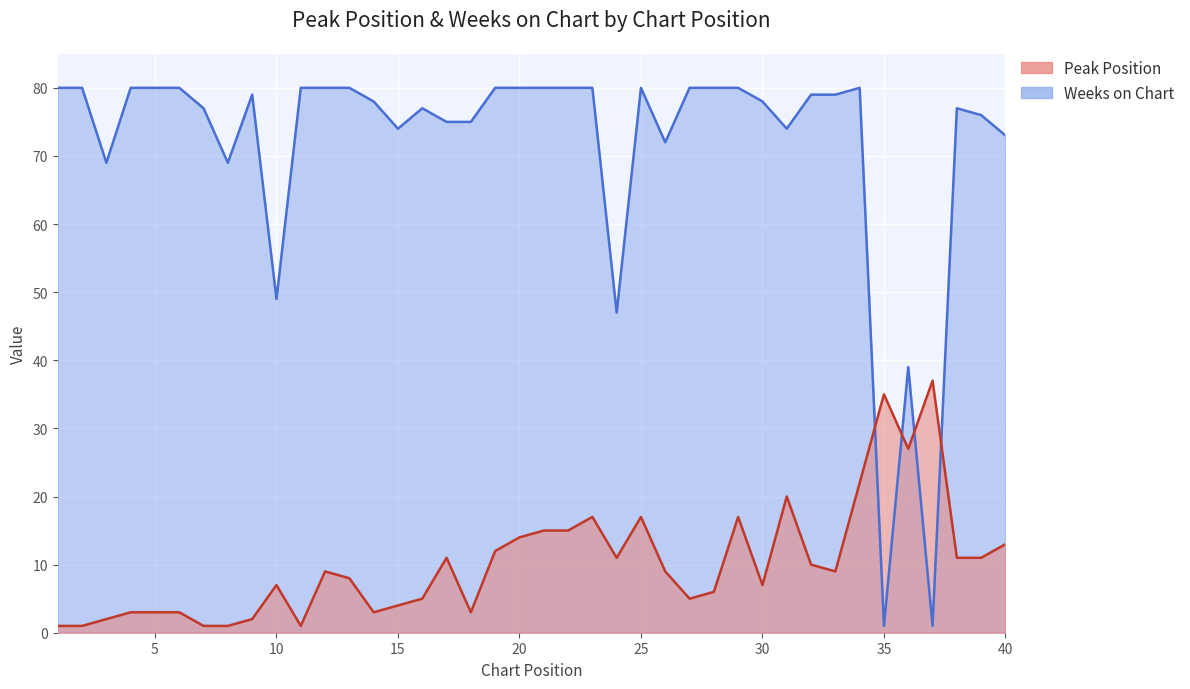

At which category does Peak Position reach its first local peak?

10